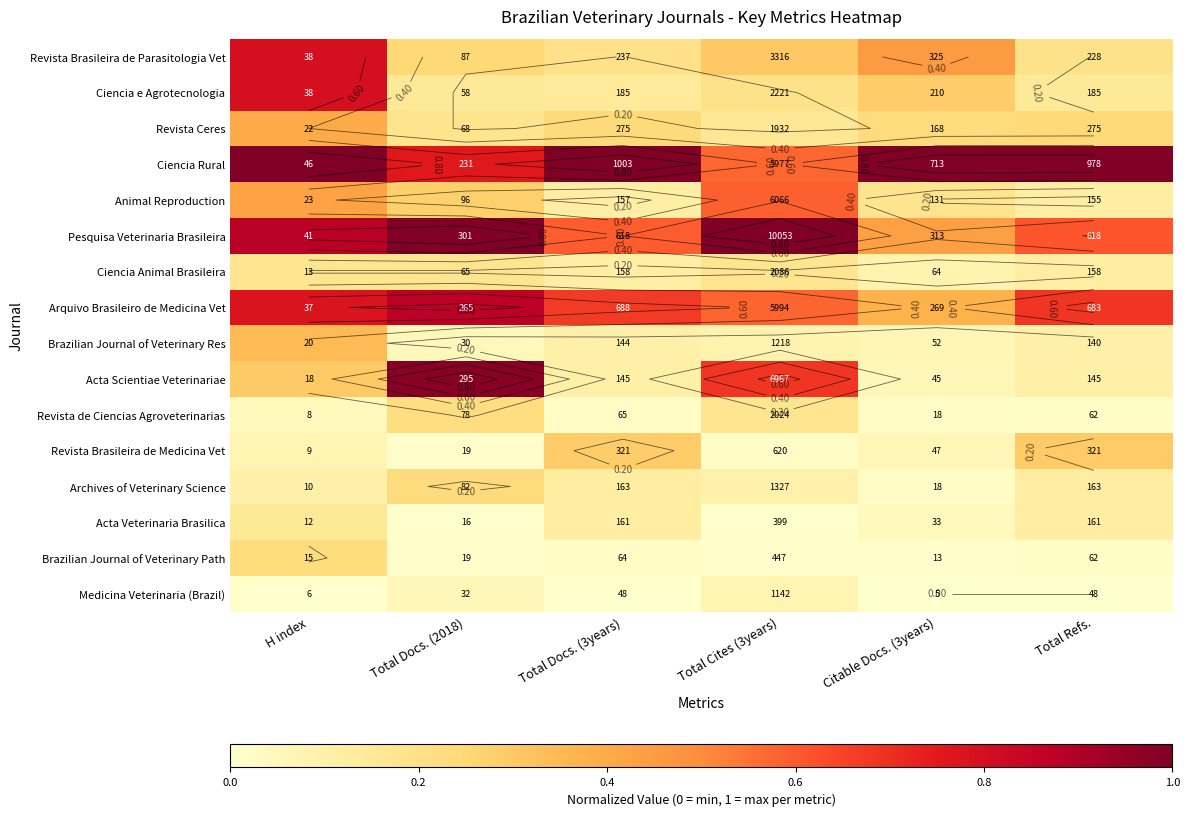

The value of Revista de Ciencias Agroveterinarias at Total Docs. (3years) is 0.0. True or false?

True